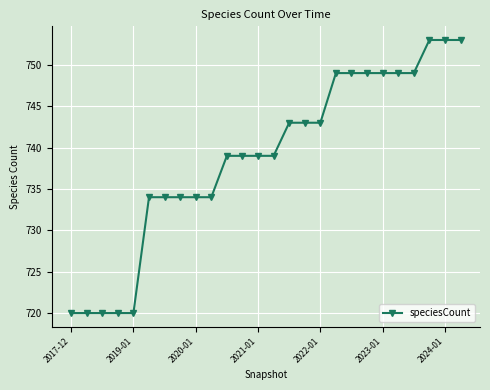

How many data points does each series have?

26